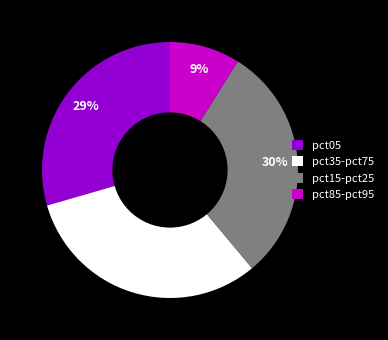

What is the ratio of the value at pct85-pct95 to the value at pct15-pct25?

0.3